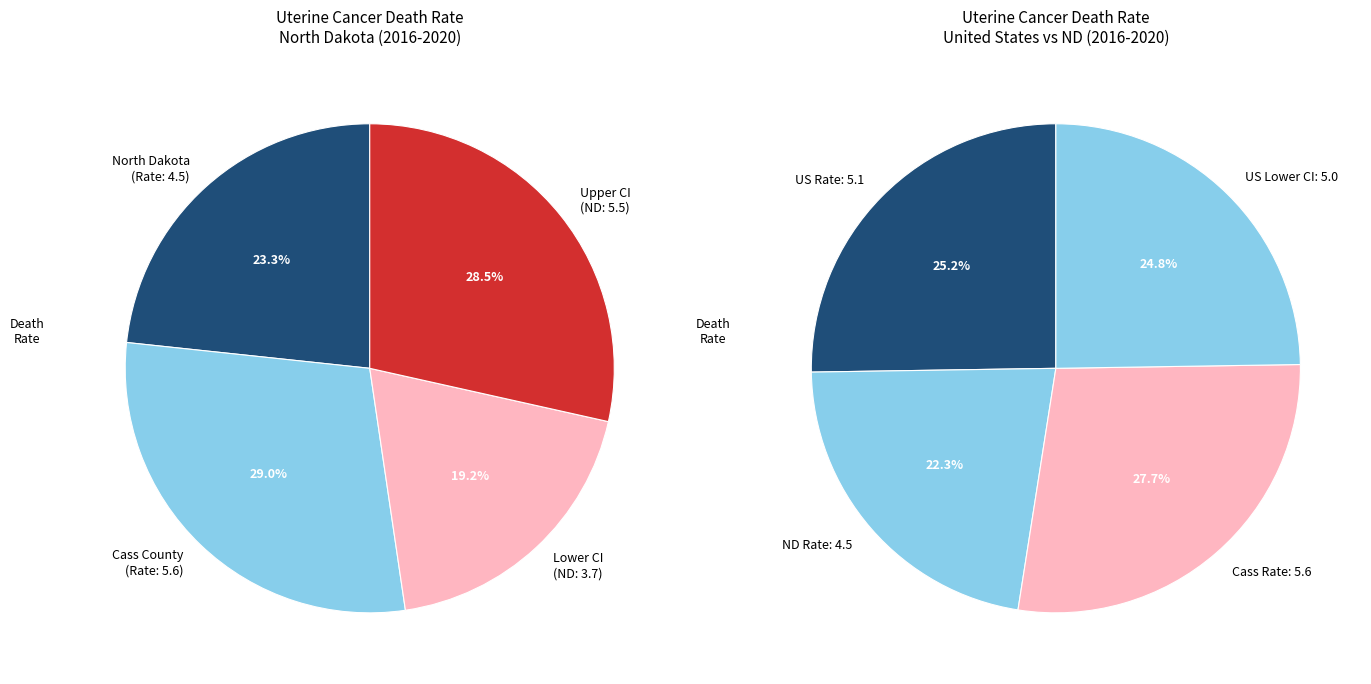

Is United States the majority of the pie?

No